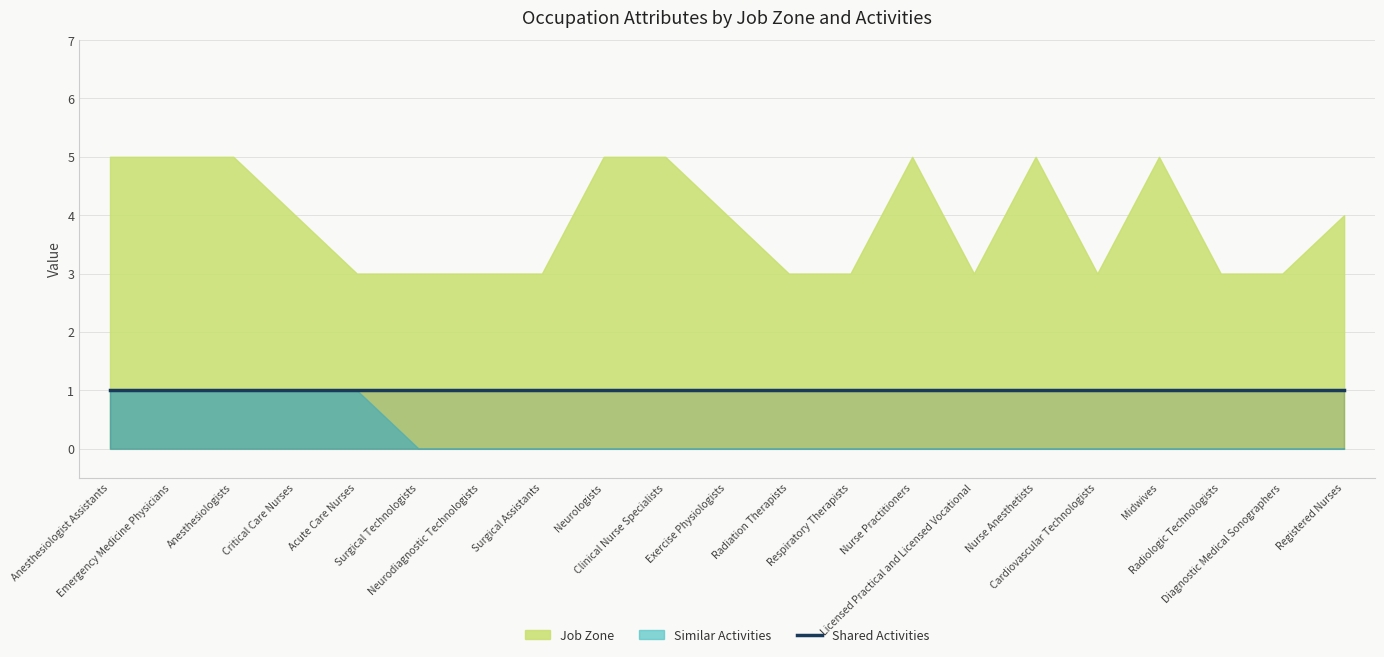

Where is the first local maximum for Job Zone?

Nurse Practitioners